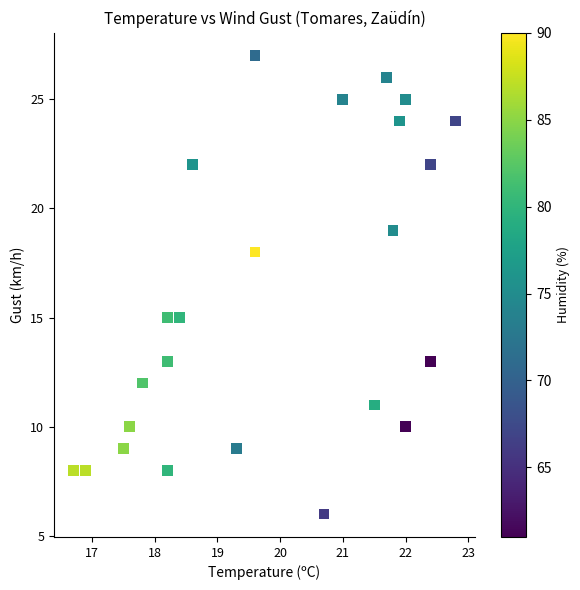

What is the range of Y values (max minus min)?

21